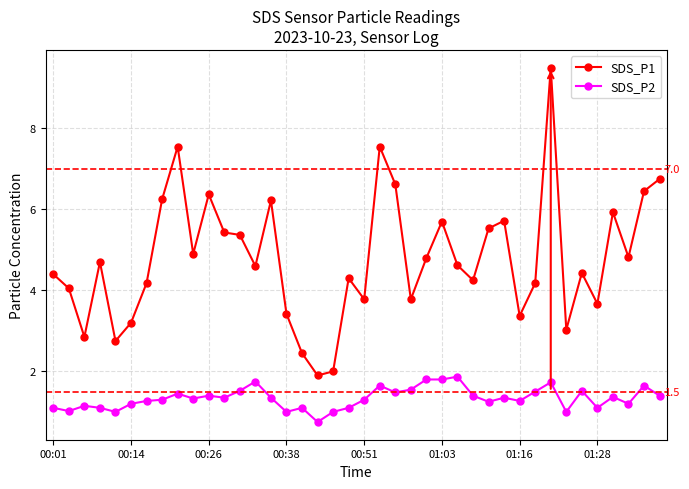

What is the sum of all SDS_P1 values?

191.4